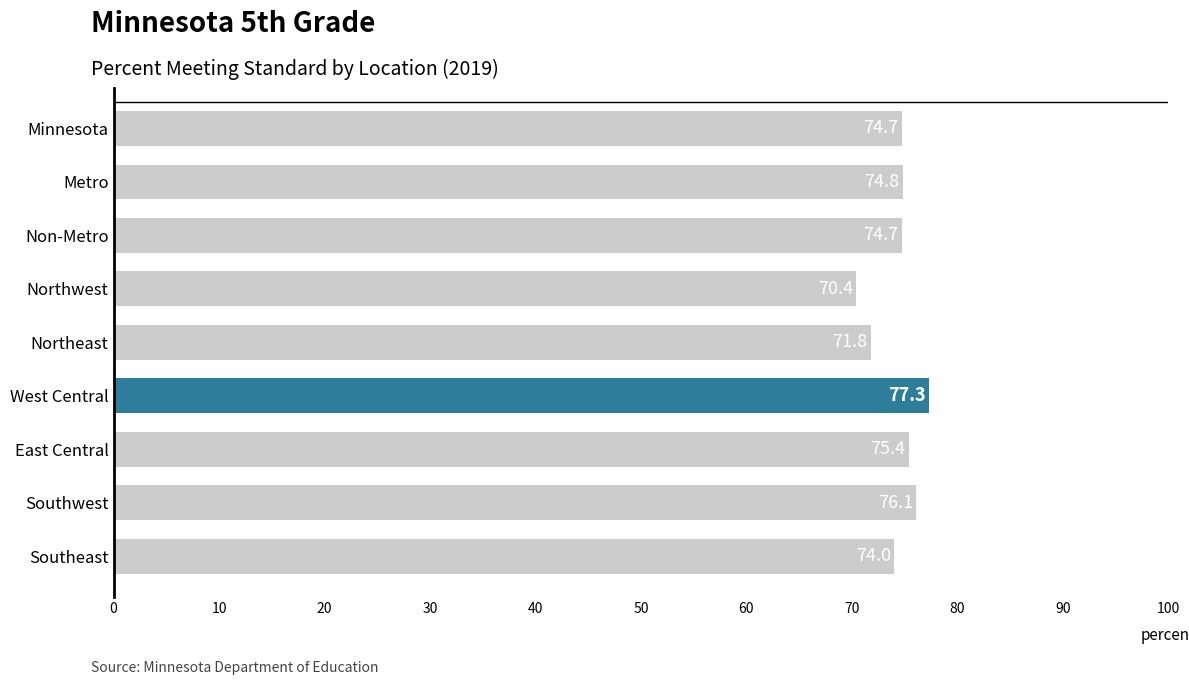

Reading top to bottom, list all the values displayed in this chart.

74.7	74.8	74.7	70.4	71.8	77.3	75.4	76.1	74.0